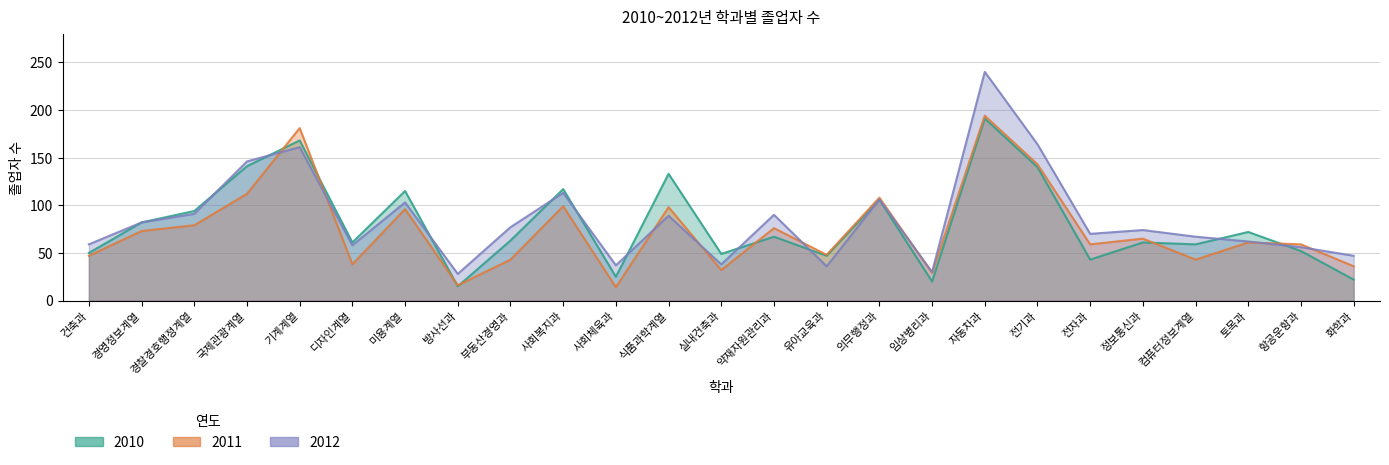

What is the difference between the second highest and second lowest values in the 2010 series?

148